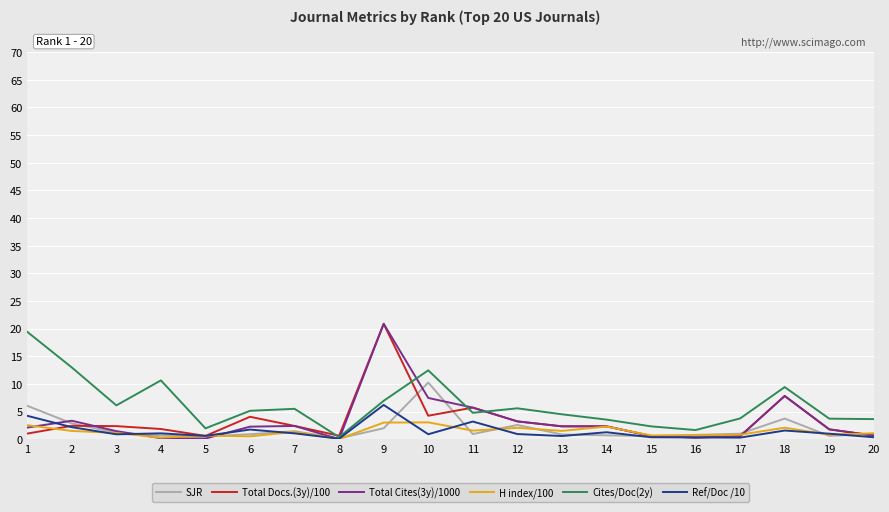

At which category is the sum across all series the highest?

9